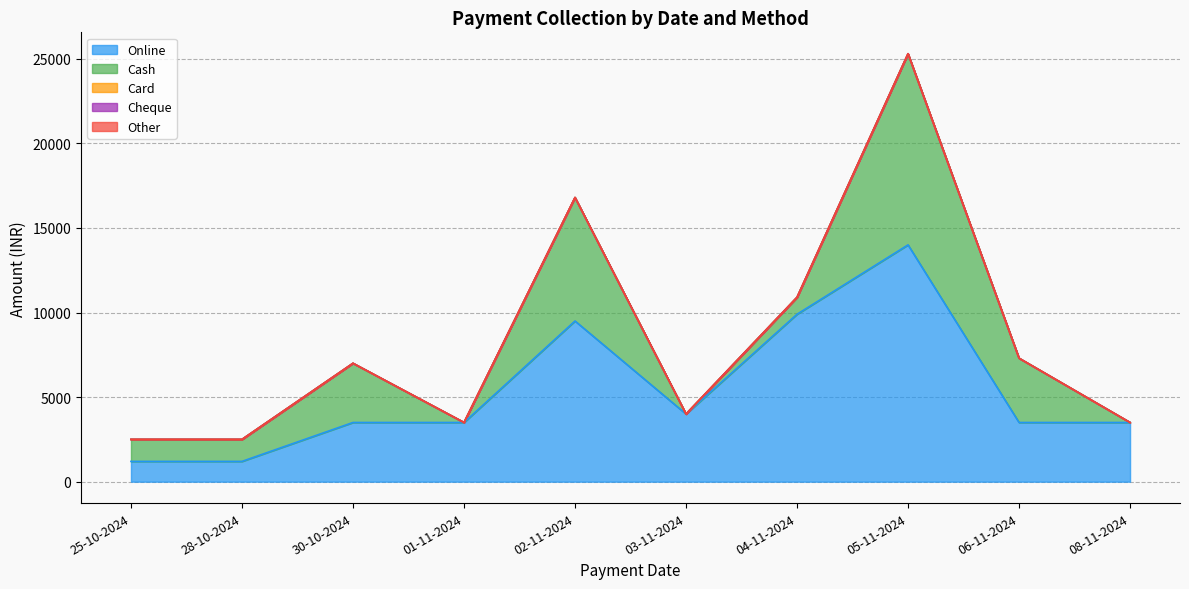

What is the sum of all Cash values?

29500